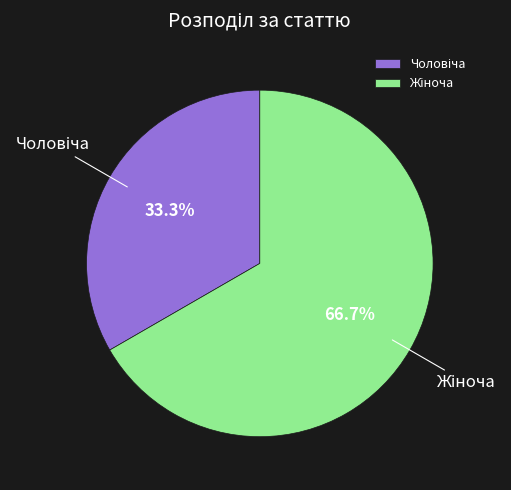

Is there a majority slice in this chart?

Yes